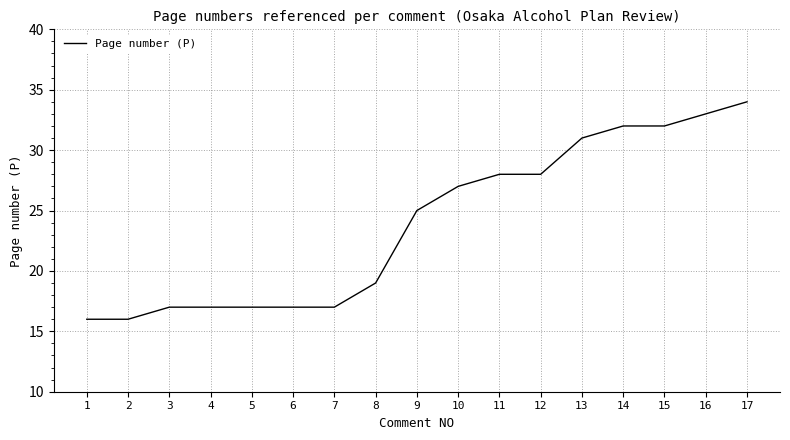

What is the ratio of the value at 7 to the value at 8?

0.9